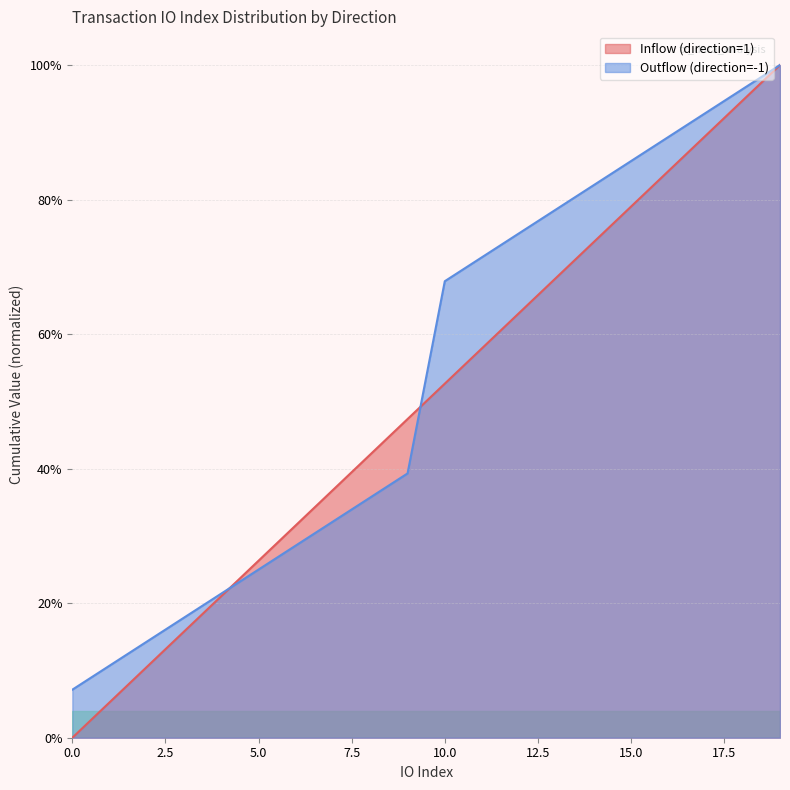

Which series has the widest spread of values?

Inflow (direction=1)